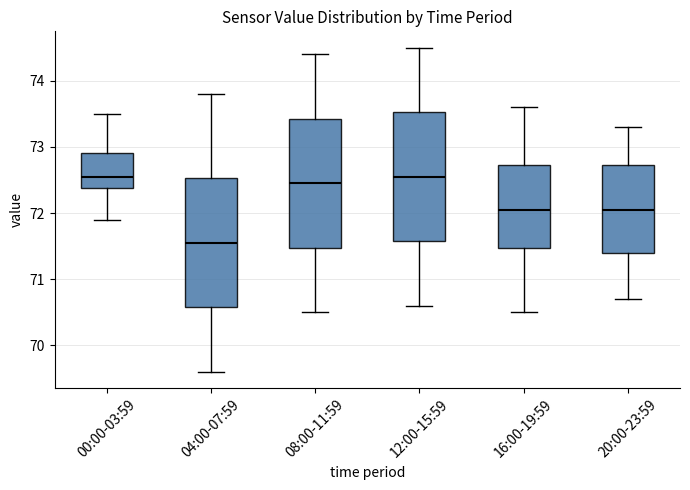

Reading left to right, transcribe this box plot: for each box, give where its median line is, the range the box spans, and where its two whiskers end, as read against the y-axis. The values are not printed on the chart, so give them approximately, as read against the axis.

00:00-03:59: median 72.6, box 72.4 to 72.9, whiskers 71.9 to 73.5
04:00-07:59: median 71.6, box 70.6 to 72.5, whiskers 69.6 to 73.8
08:00-11:59: median 72.5, box 71.5 to 73.4, whiskers 70.5 to 74.4
12:00-15:59: median 72.6, box 71.6 to 73.5, whiskers 70.6 to 74.5
16:00-19:59: median 72.1, box 71.5 to 72.7, whiskers 70.5 to 73.6
20:00-23:59: median 72.1, box 71.4 to 72.7, whiskers 70.7 to 73.3